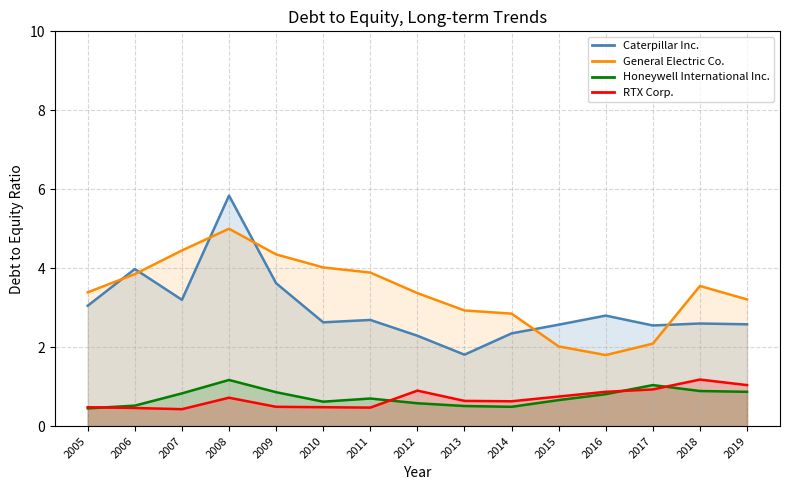

The value of Honeywell International Inc. at 2019 is 1.4. True or false?

False